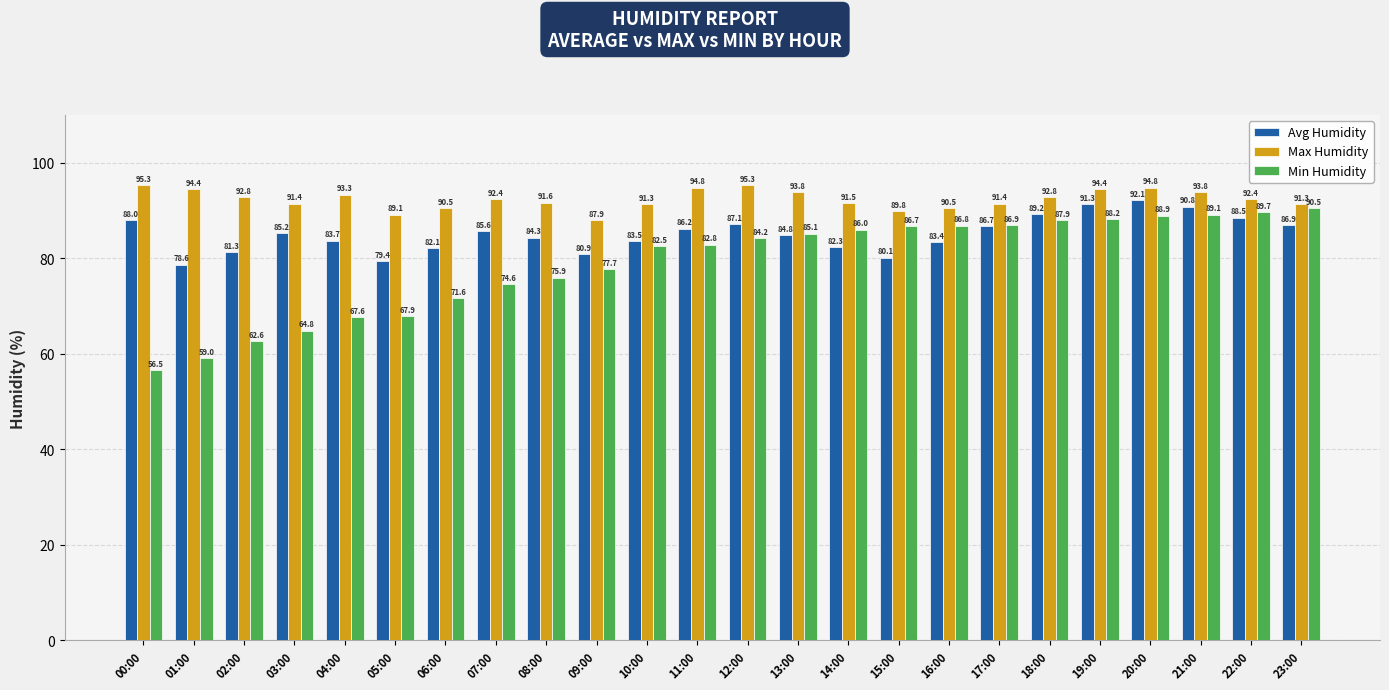

What is the label of the 19th bar from the left?

18:00